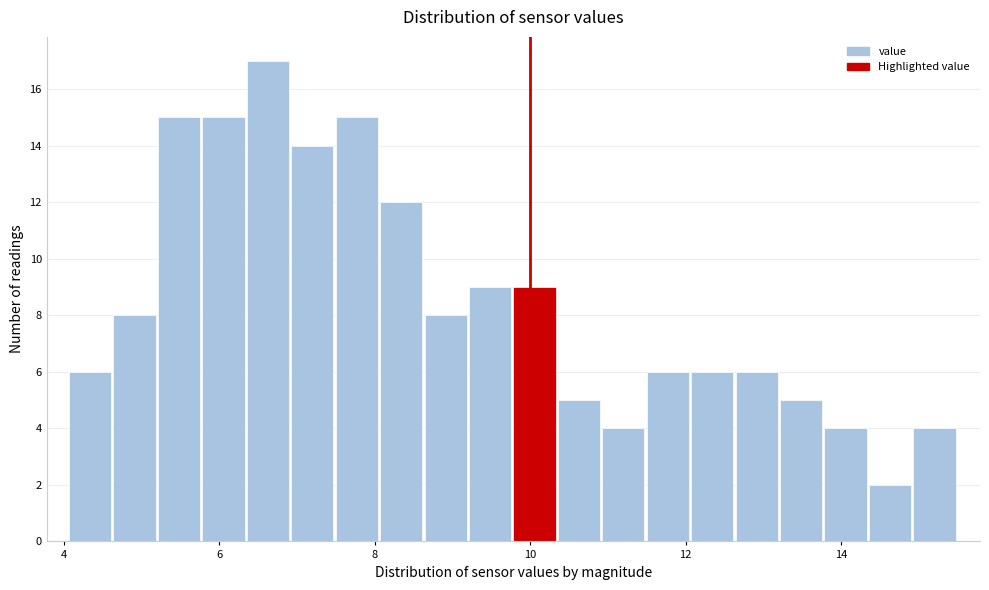

Around what value on the x-axis is the tallest bar? Give the approximate position of its centre, as read against the axis.

6.6